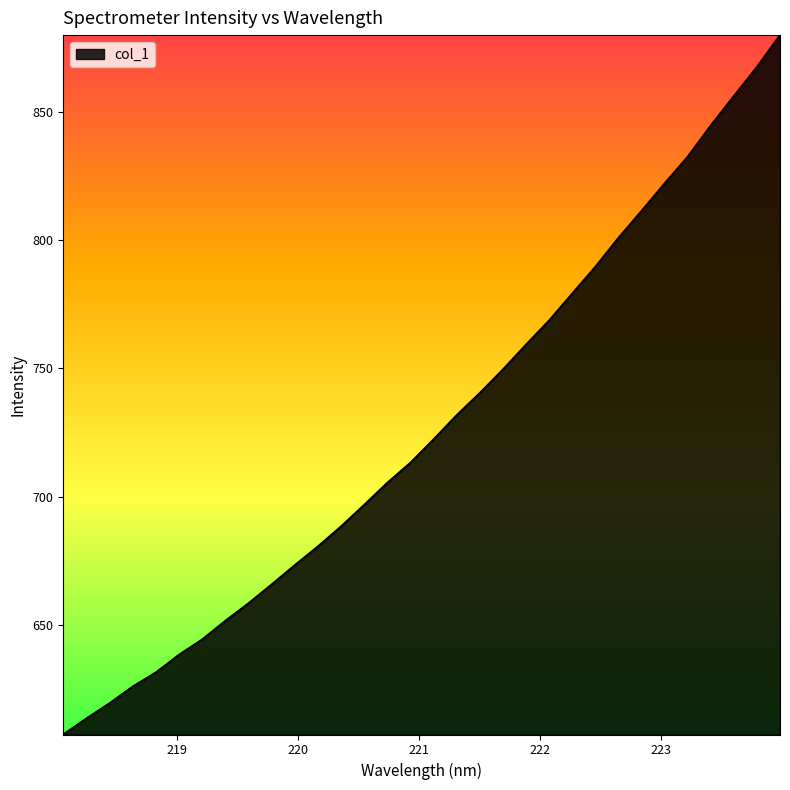

What is the difference between the maximum and minimum values?

272.7